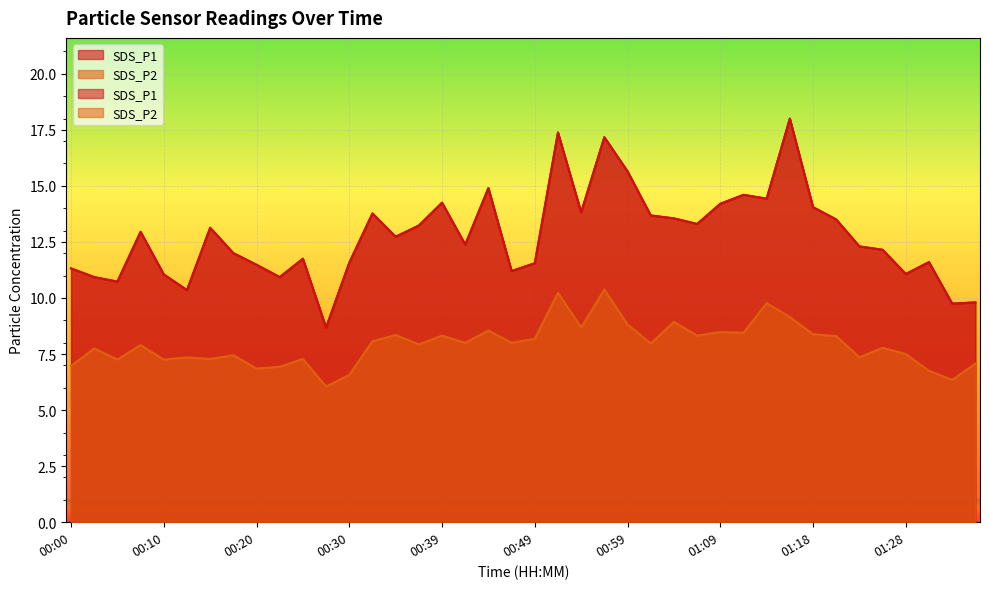

True or false: SDS_P2 has more than 0 interior local peaks.

True